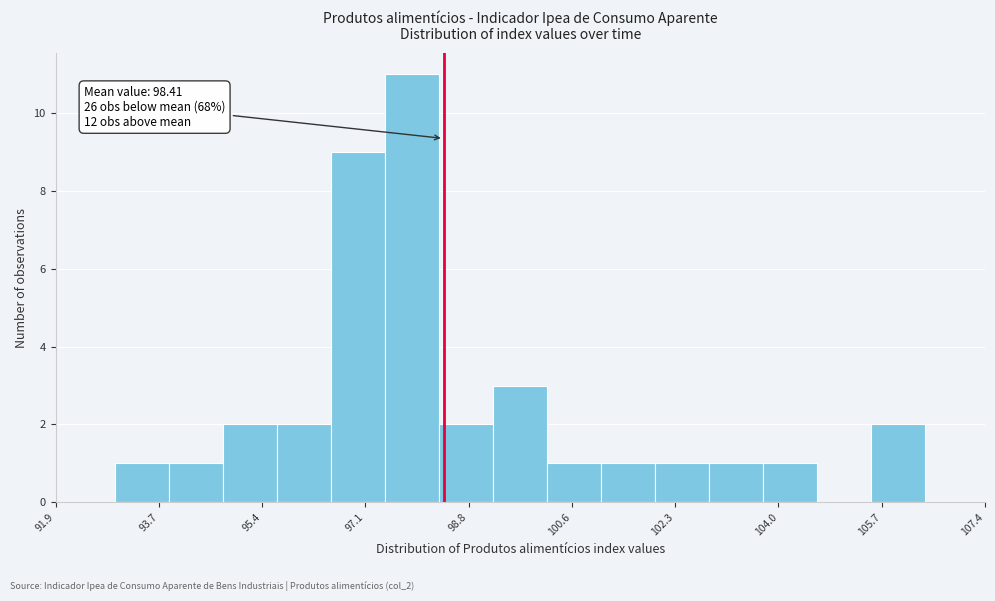

Over which range of the x-axis is the bar tallest?

97.4 to 98.4